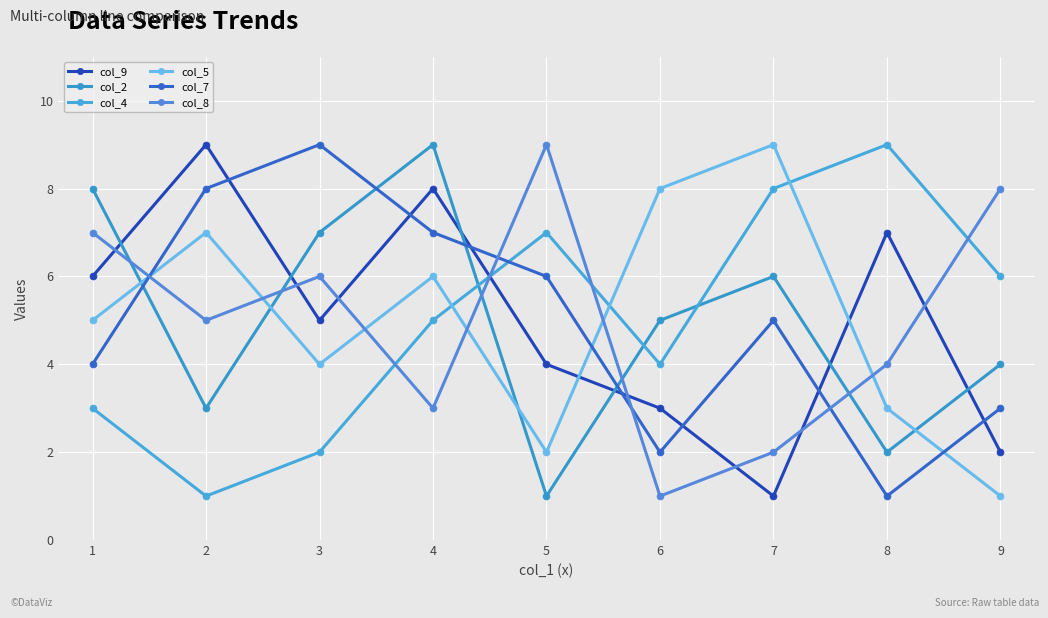

List the series in order of their peak value, lowest first.

col_9, col_2, col_4, col_5, col_7, col_8